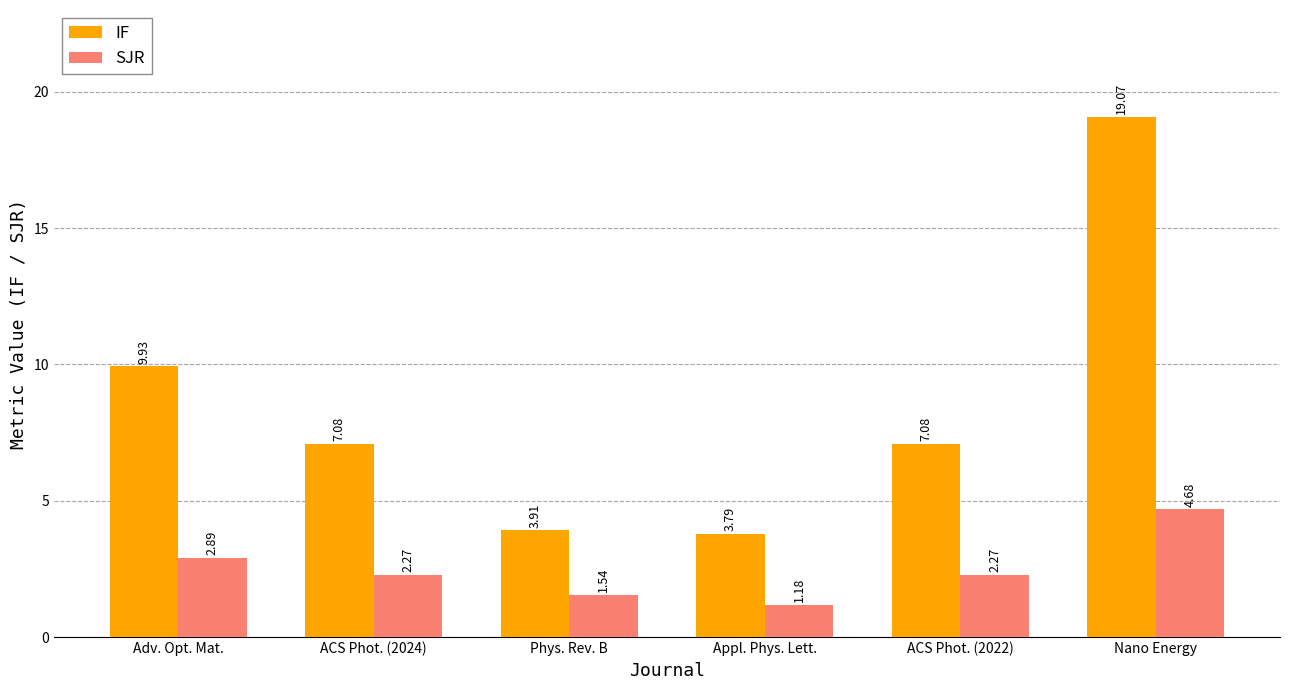

How many values in the IF series are below 7?

2